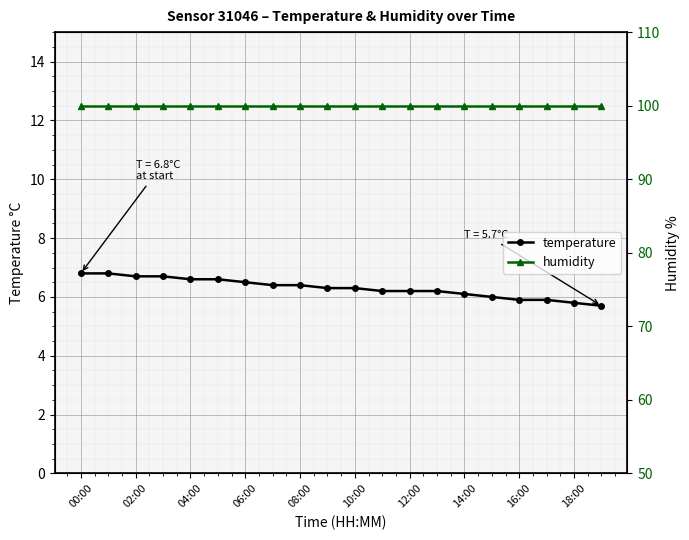

What is the maximum value for temperature?

6.8